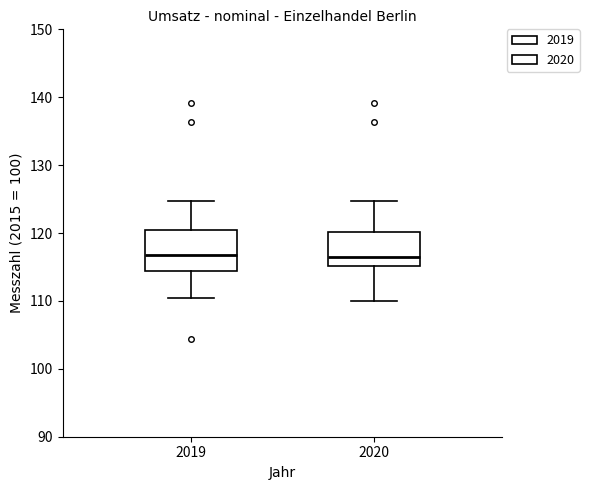

Reading left to right, transcribe this box plot: for each box, give where its median line is, the range the box spans, and where its two whiskers end, as read against the y-axis. The values are not printed on the chart, so give them approximately, as read against the axis.

2019: median 117, box 114 to 120, whiskers 111 to 125
2020: median 116, box 115 to 120, whiskers 110 to 125